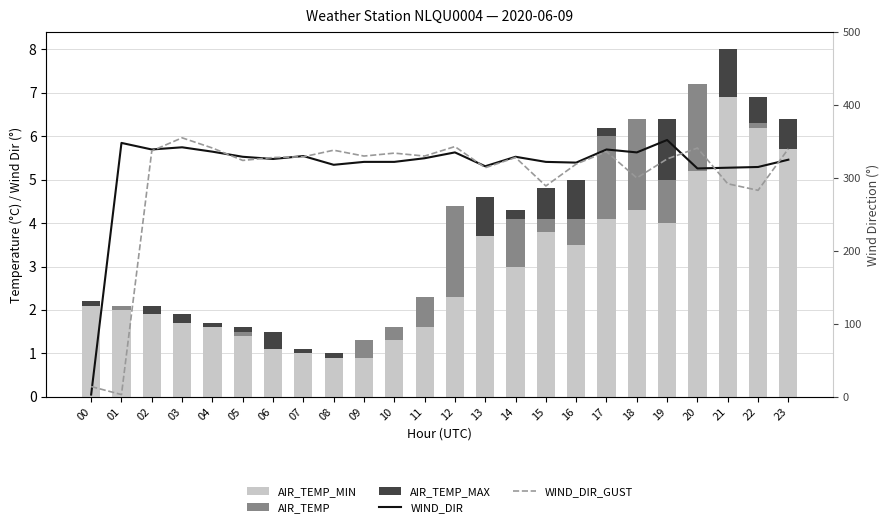

What is the approximate value of AIR_TEMP at 10?

0.3